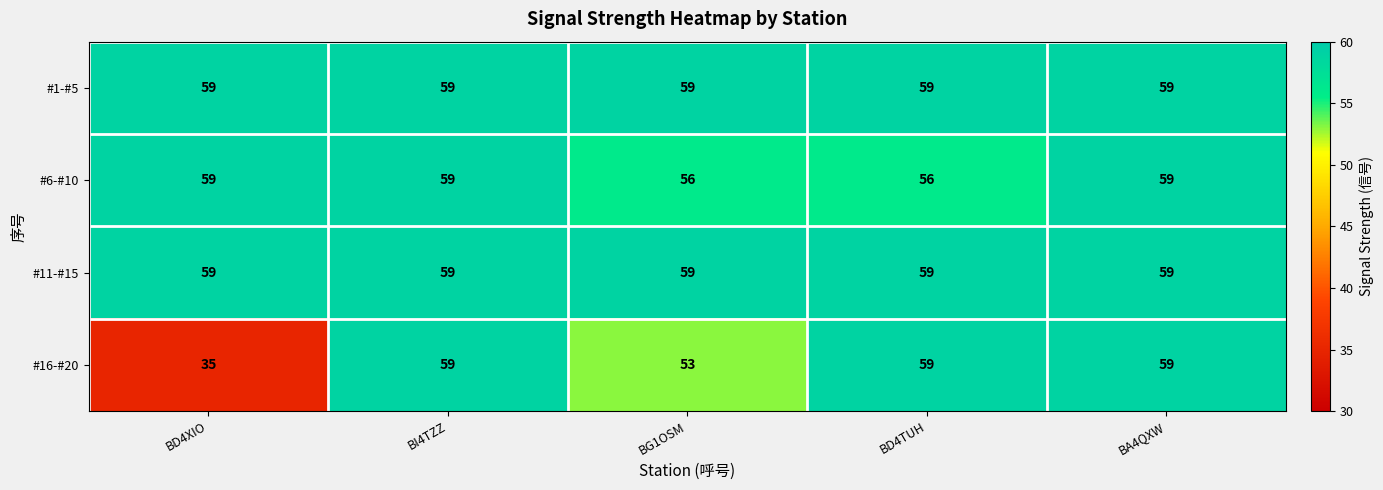

What is the sum of all #6-#10 values?

289